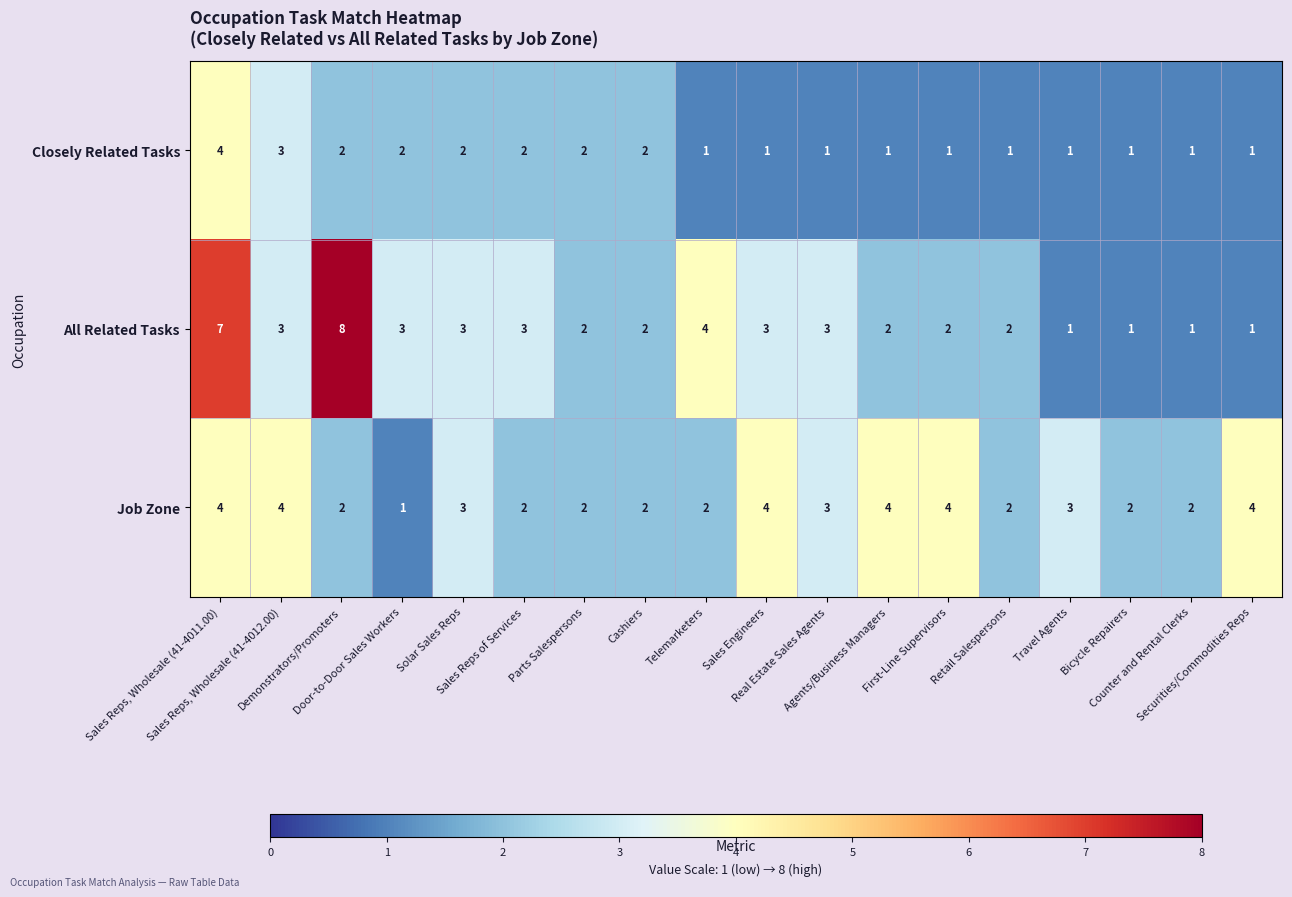

Which series has the largest range (max minus min)?

All Related Tasks